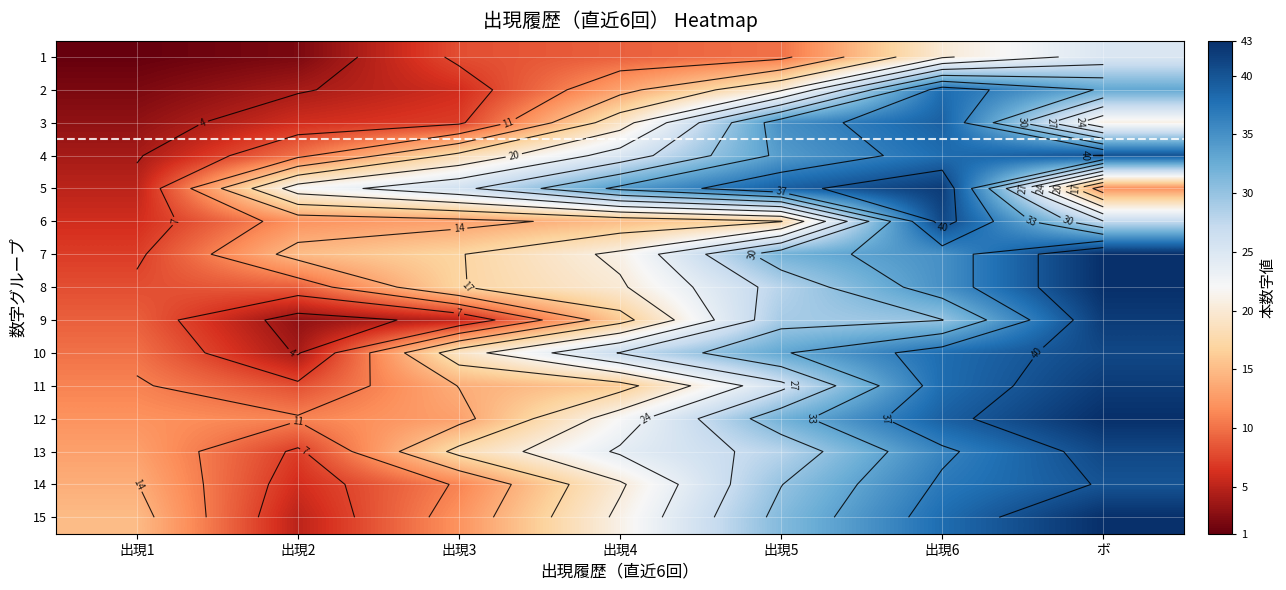

How many data points in 14 are above 20?

3